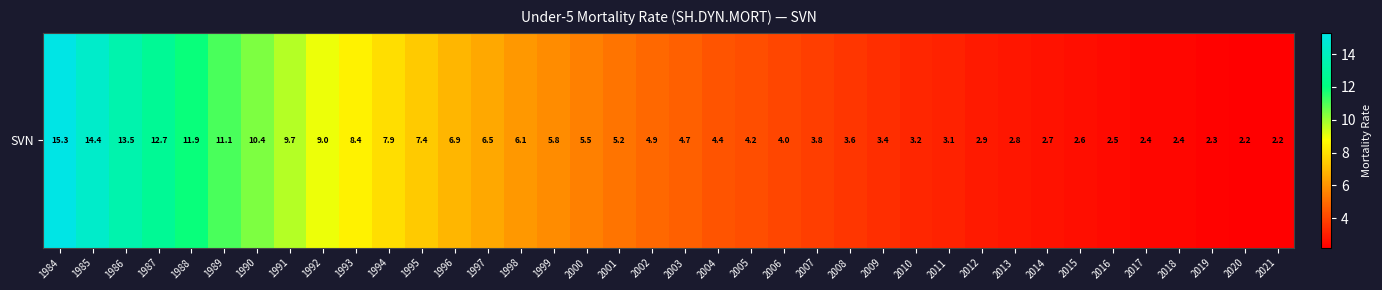

What is the change in value from 1999 to 2016?

-3.3